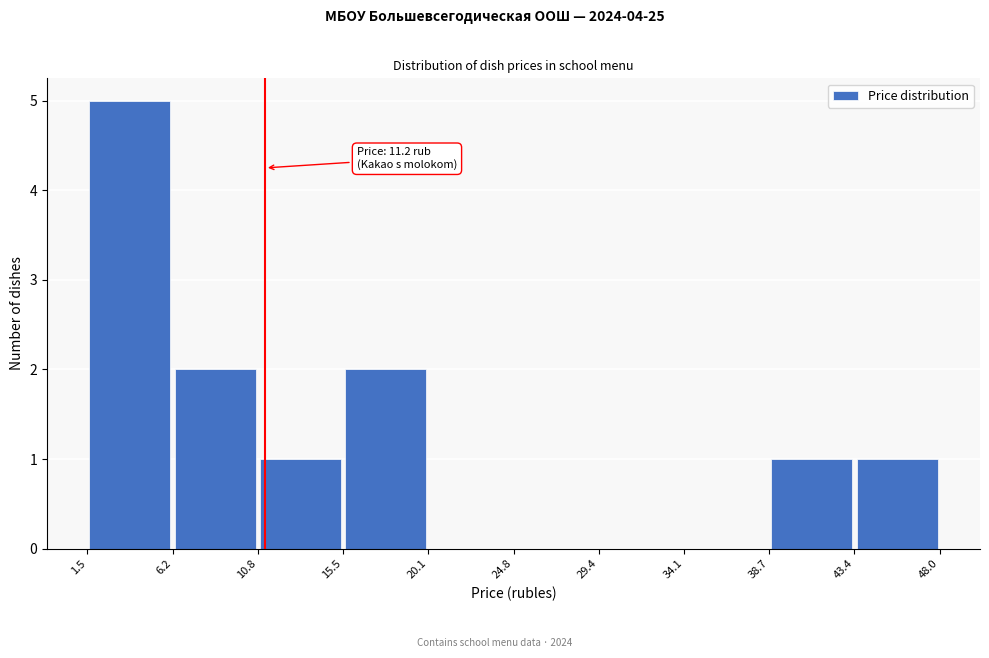

Over which range of the x-axis is the bar tallest?

1.5 to 6.2